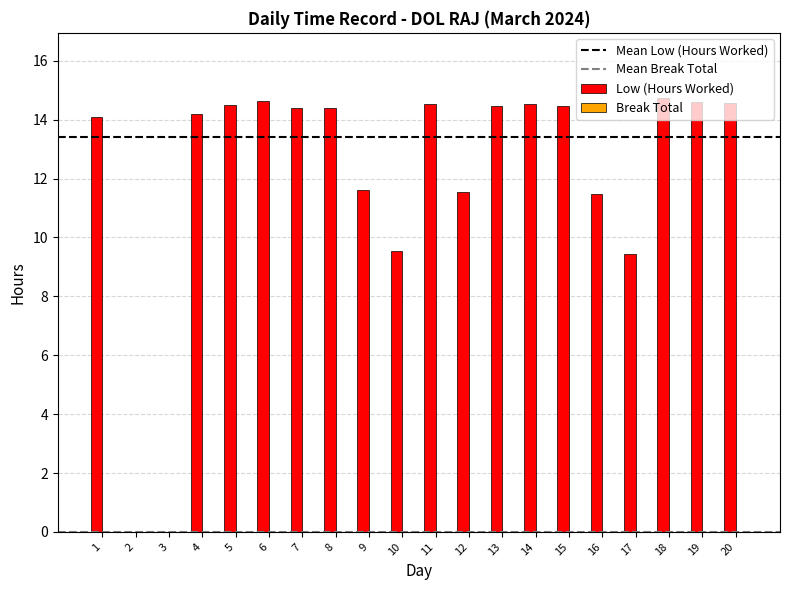

Approximately how many times larger is the value at 5 compared to 13?

1.0